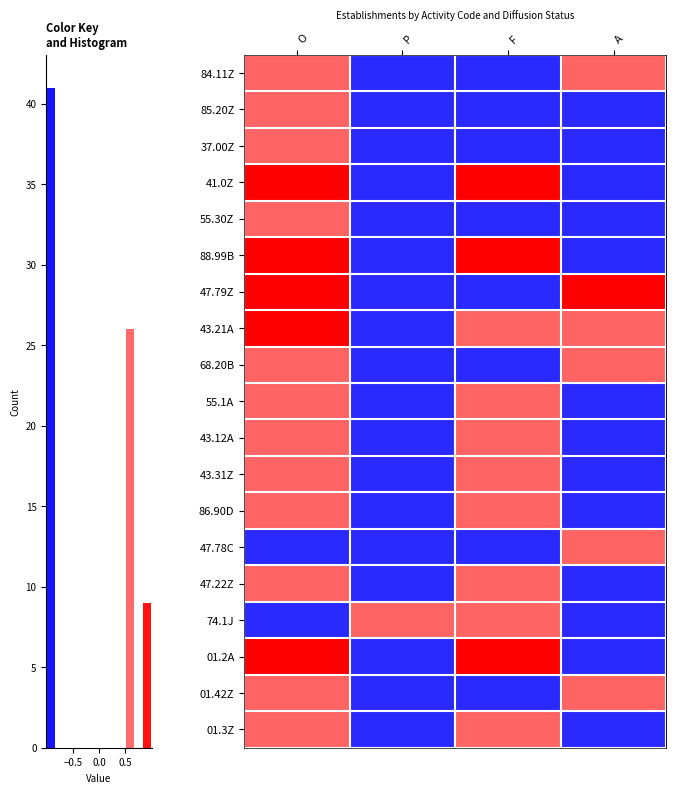

The value of 68.20B at A is 0.9. True or false?

False